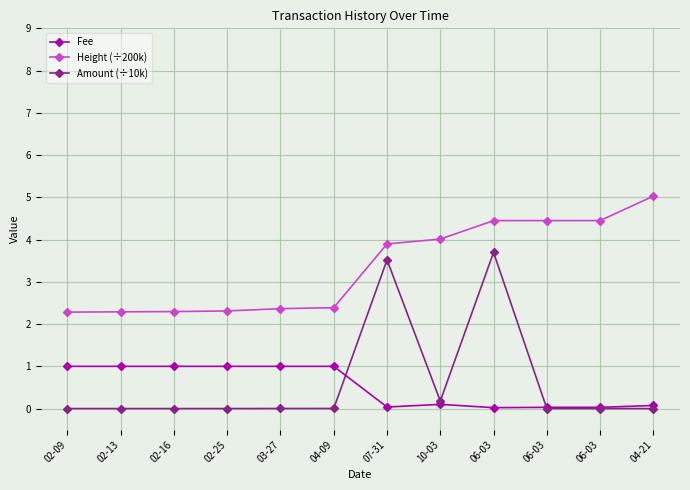

What are all the series names shown in the legend?

Fee, Height (÷200k), Amount (÷10k)